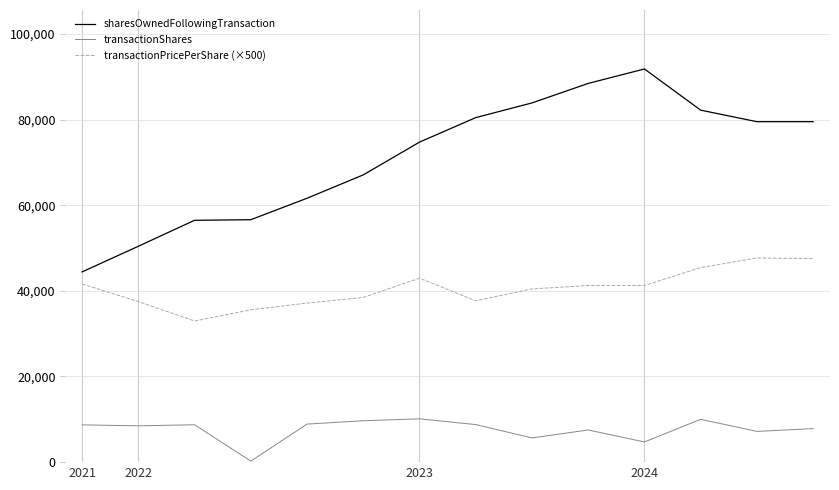

What is the highest value of the transactionShares series?

10106